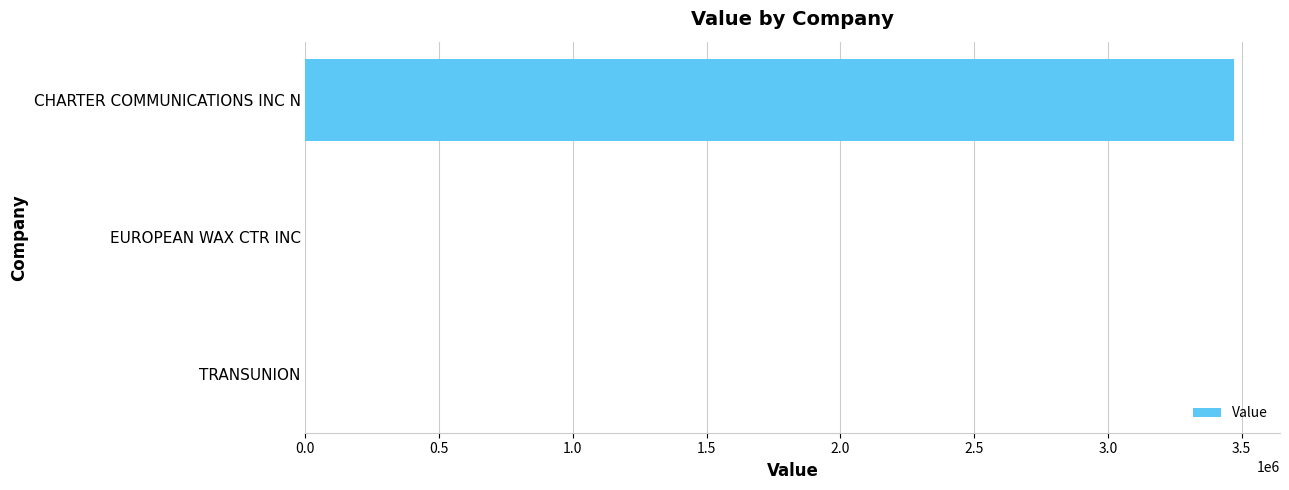

Reading bottom to top, list all the values displayed in this chart.

TRANSUNION=0	EUROPEAN WAX CTR INC=0	CHARTER COMMUNICATIONS INC N=3470000